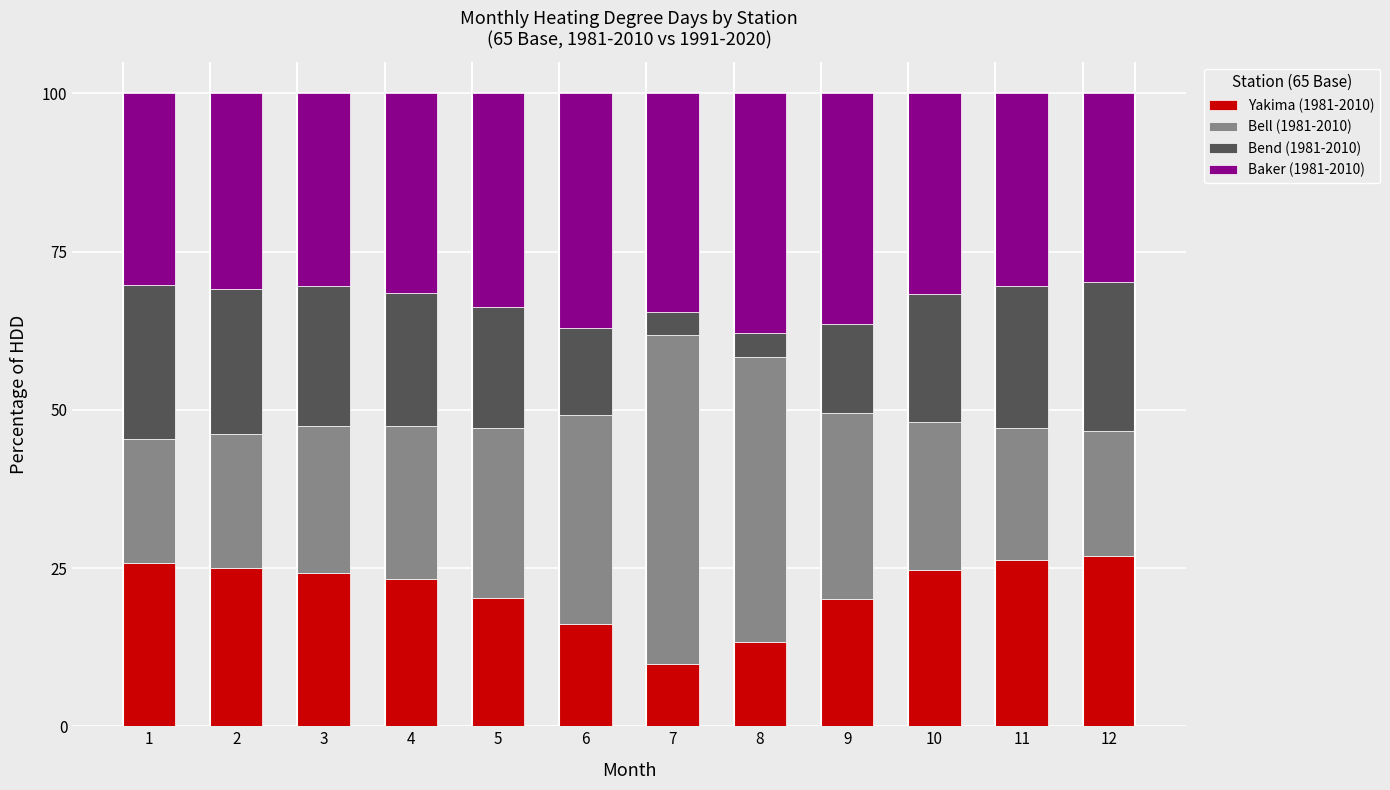

What is the sum of the Yakima (1981-2010) values at 10 and 4?

47.9